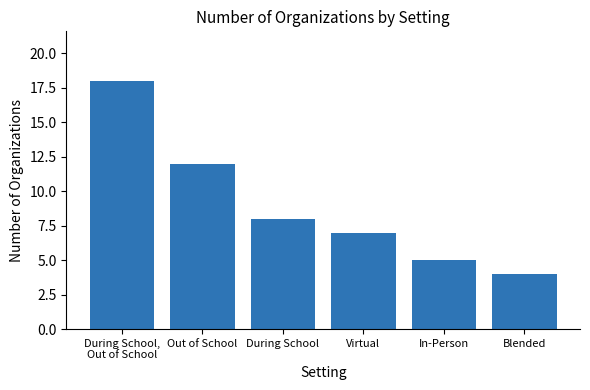

List the labels in order of value, smallest first.

Blended, In-Person, Virtual, During School, Out of School, During School,
Out of School